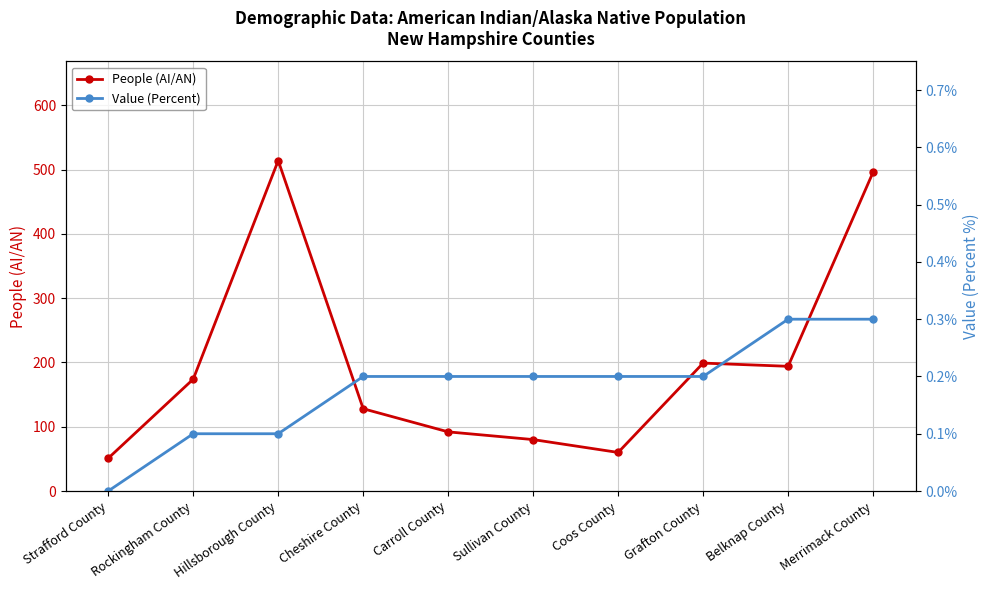

True or false: Value (Percent) has more than 1 points higher than both neighbors.

False